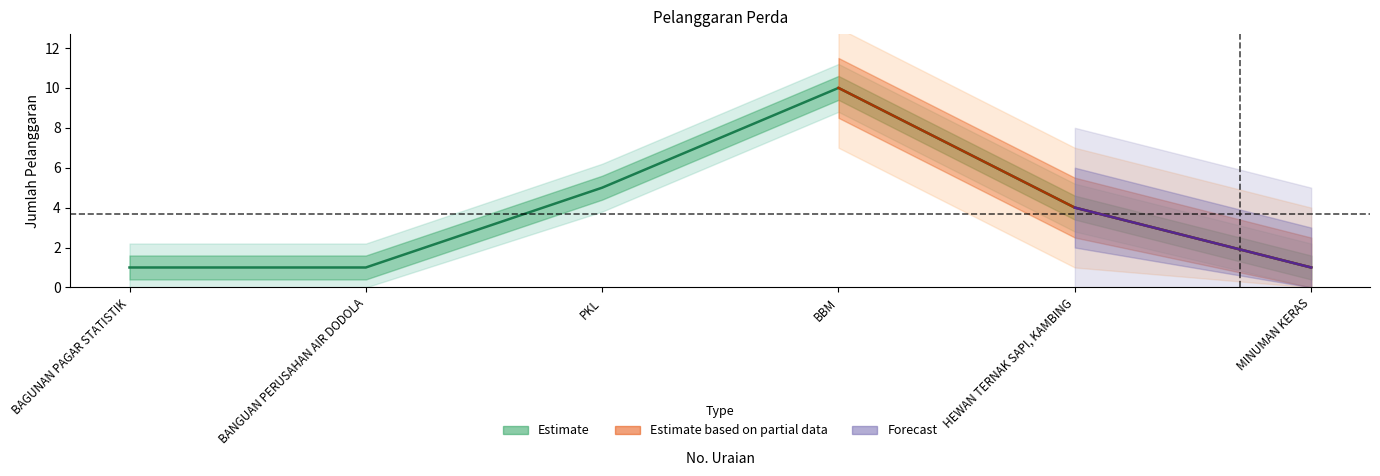

At which category does the chart reach its minimum across all series?

BAGUNAN PAGAR STATISTIK